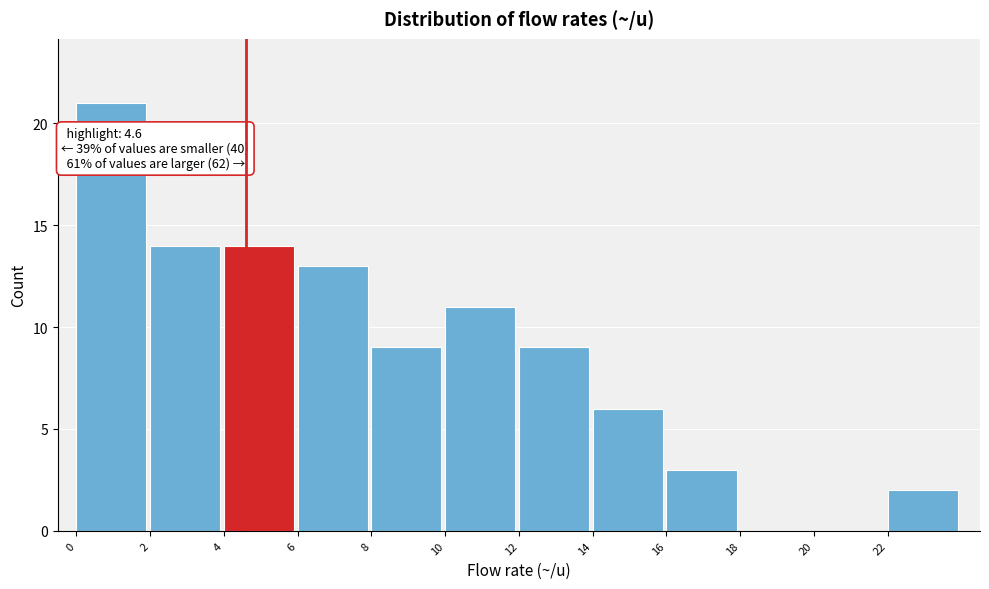

Over which range of the x-axis is the bar tallest?

0 to 2